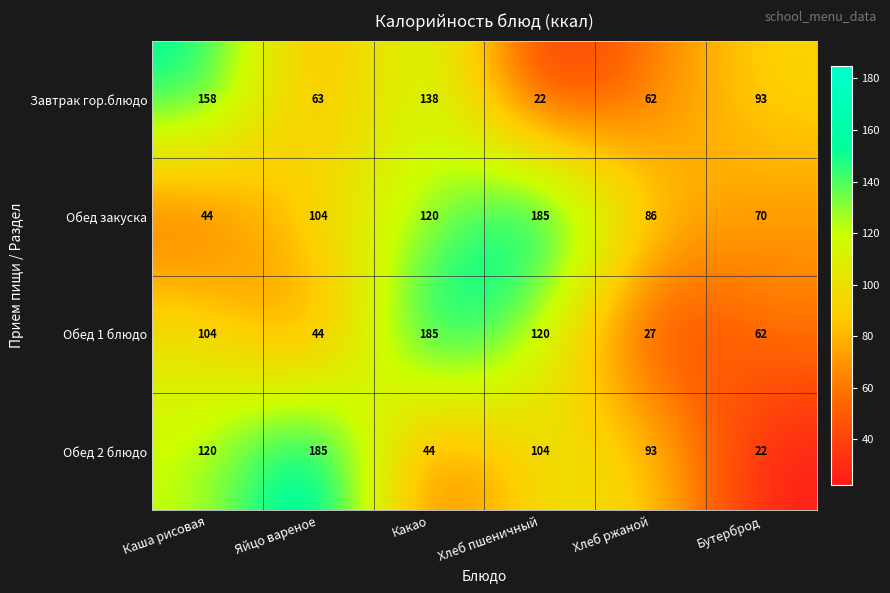

Reading left to right, transcribe all the data shown in this chart.

Завтрак гор.блюдо: 158	63	138	22	62	93
Обед закуска: 44	104	120	185	86	70
Обед 1 блюдо: 104	44	185	120	27	62
Обед 2 блюдо: 120	185	44	104	93	22